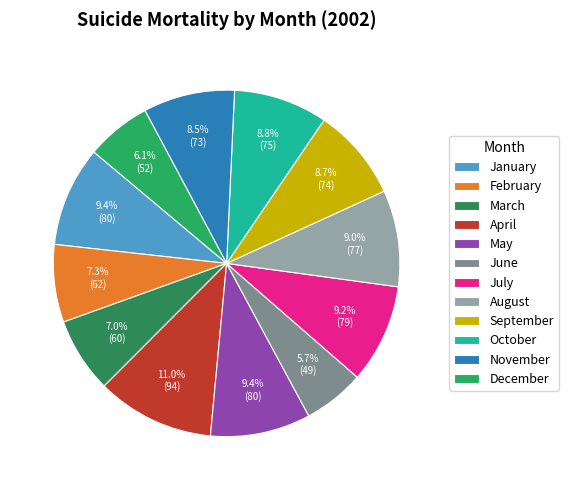

The January slice represents 1% of the pie. True or false?

False